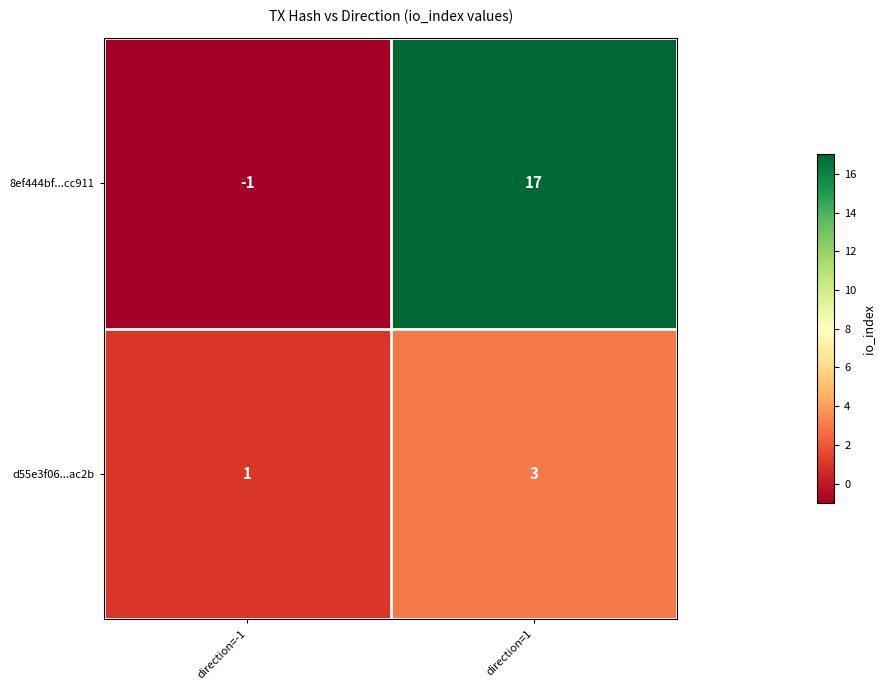

The 8ef444bf...cc911 series shows 17 at direction=1. True or false?

True